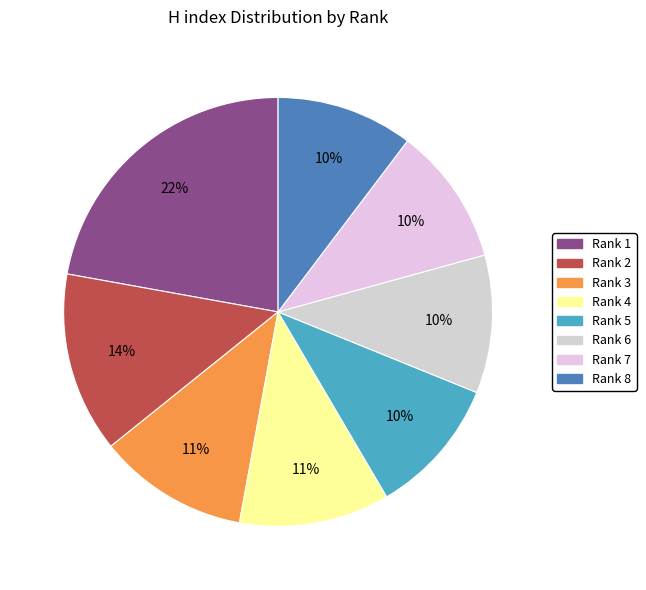

How many slices are in this pie chart?

8